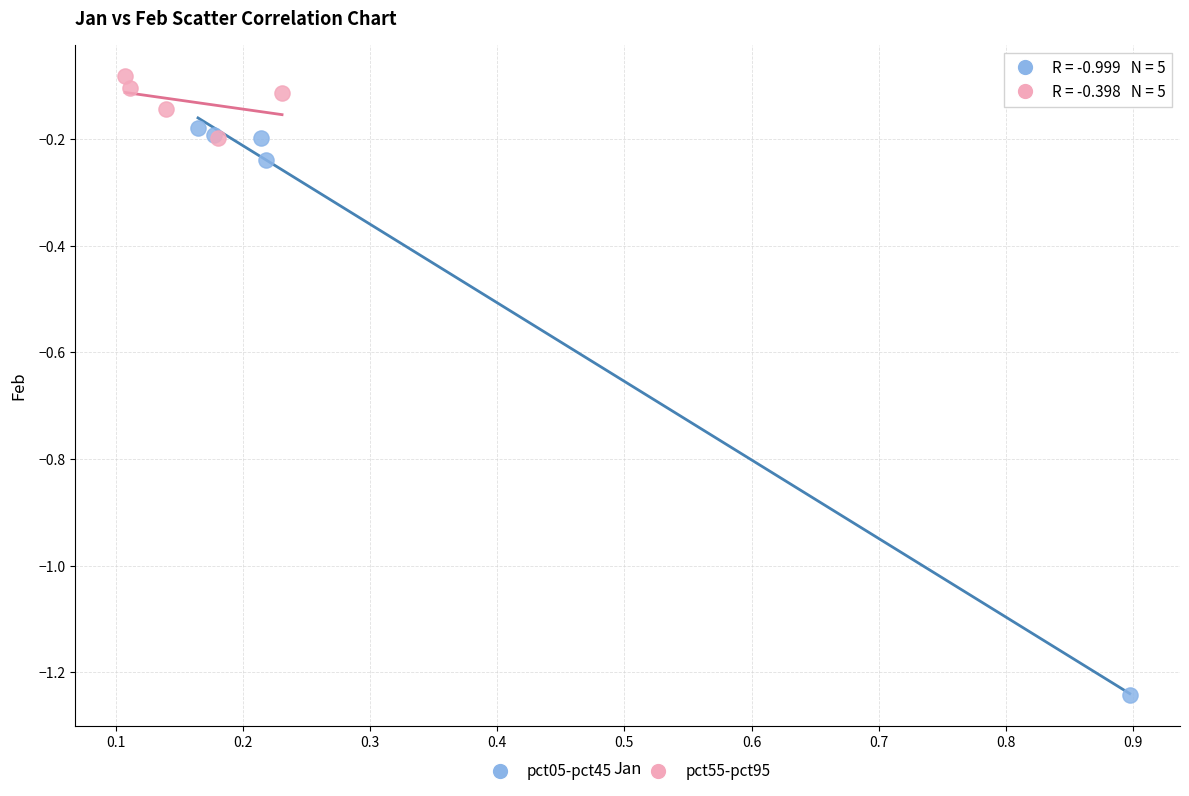

Which series contains the lowest Y value?

pct05-pct45